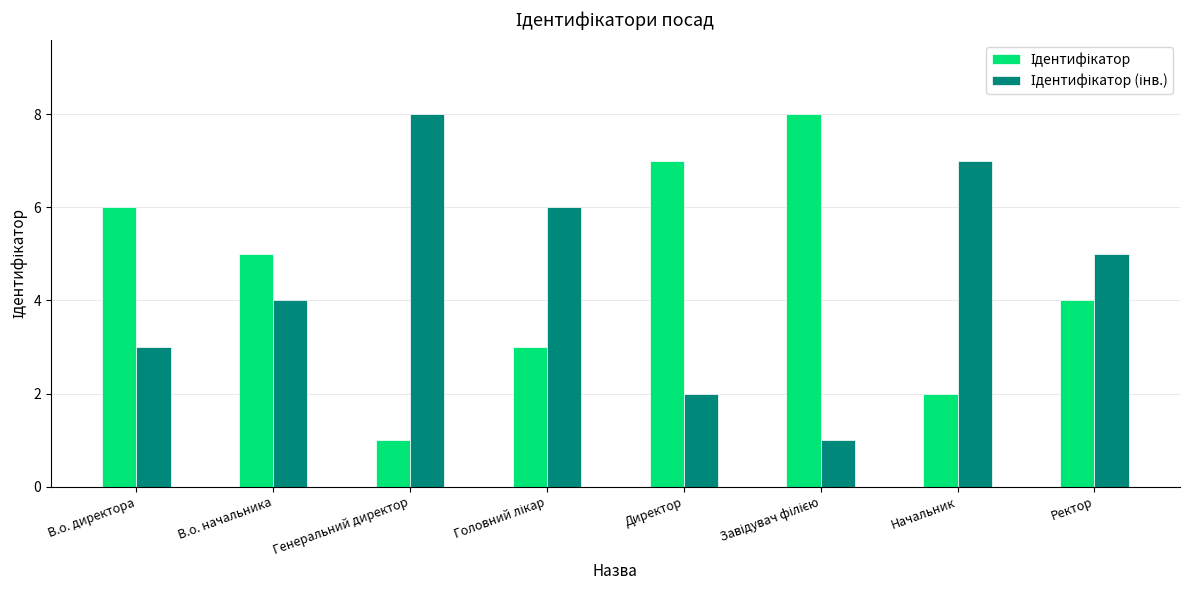

What is the total value across all series at Генеральний директор?

9